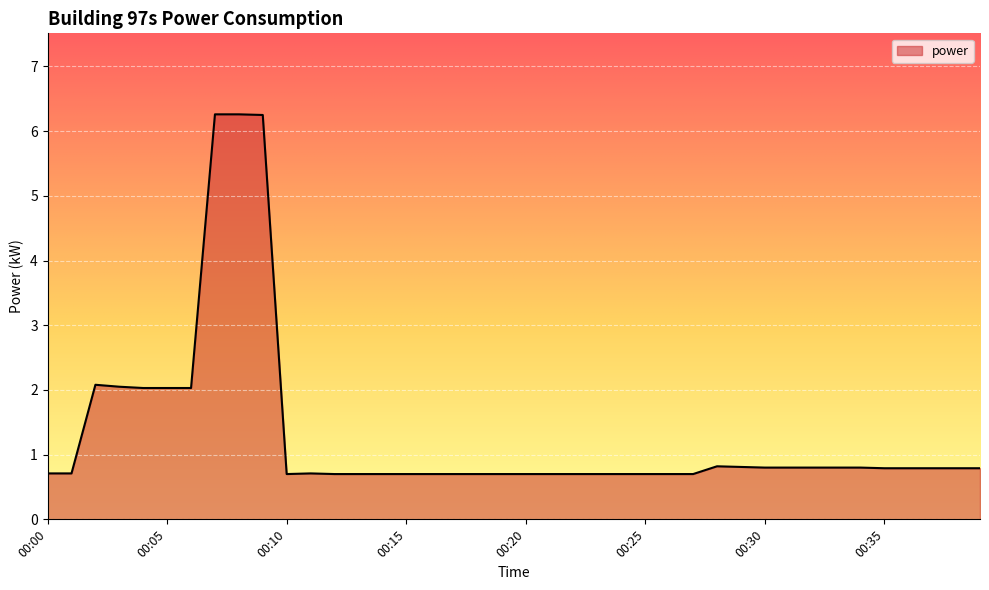

What is the maximum value shown in the chart?

6.3